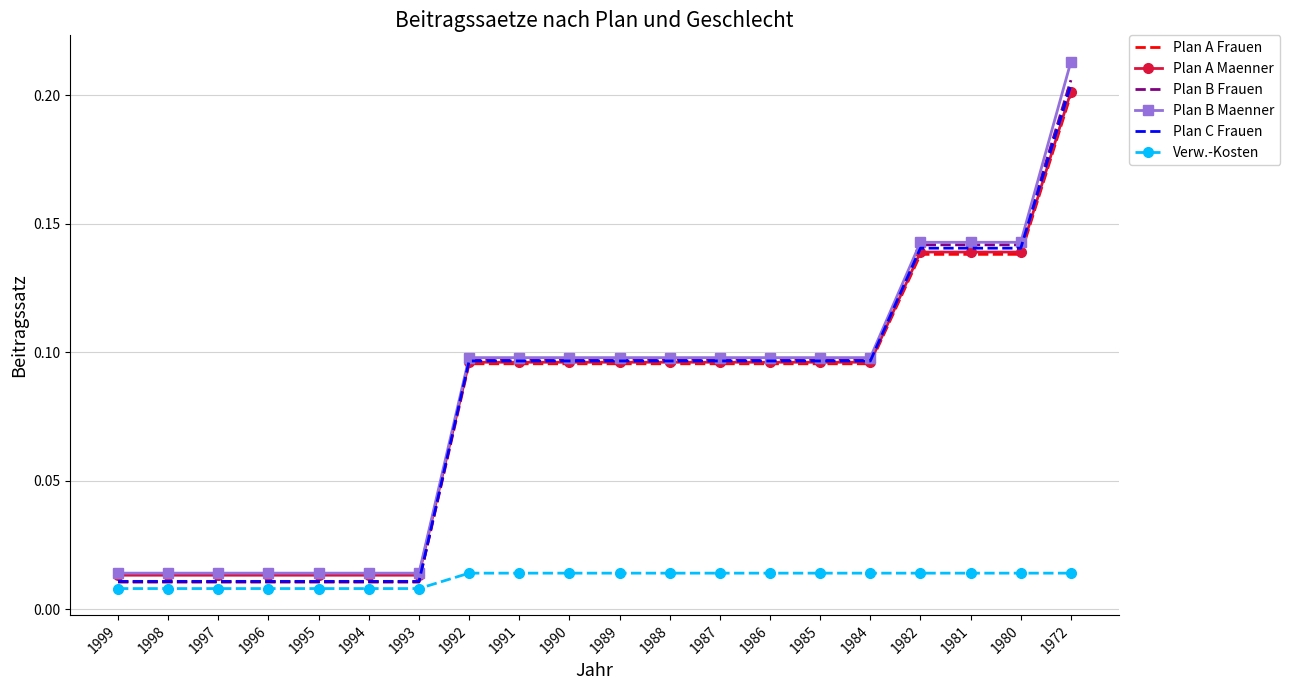

Is the value of Plan A Frauen at 1981 greater than the value of Plan B Maenner at 1990?

Yes